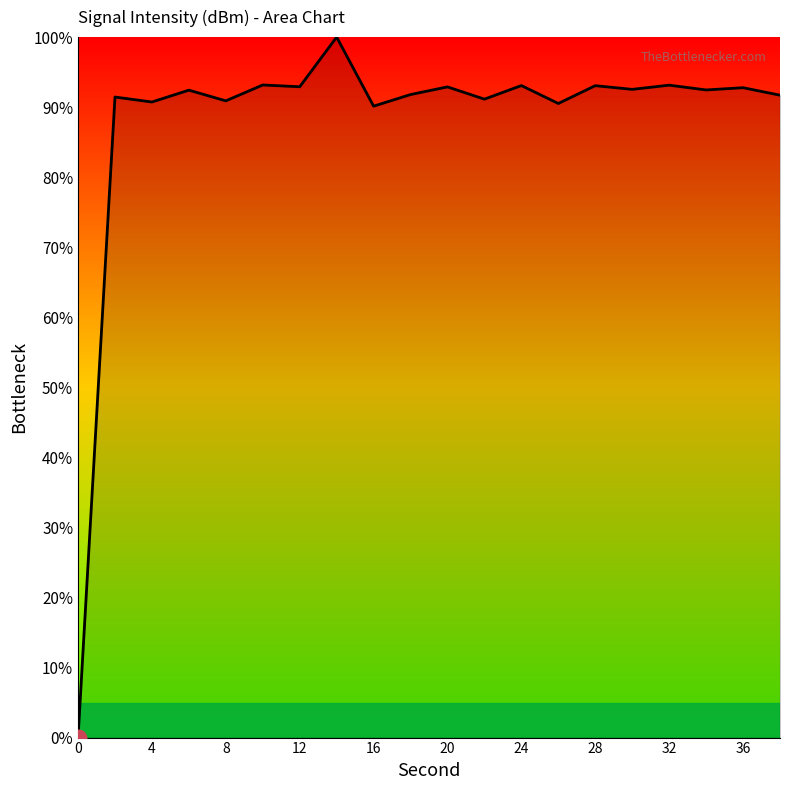

What is the maximum value shown in the chart?

100.0